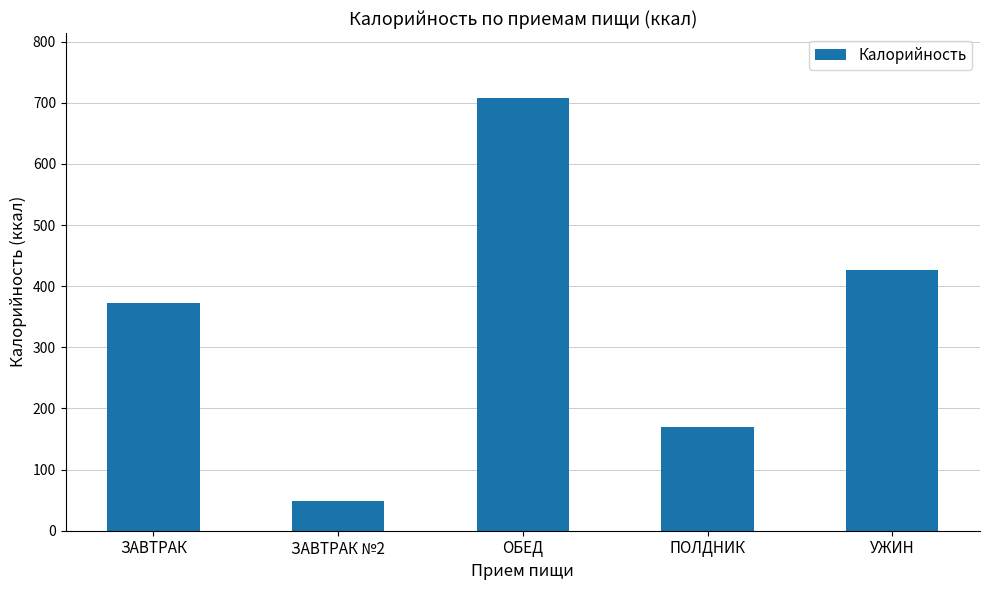

What is the value of the 2nd bar from the left?

48.4